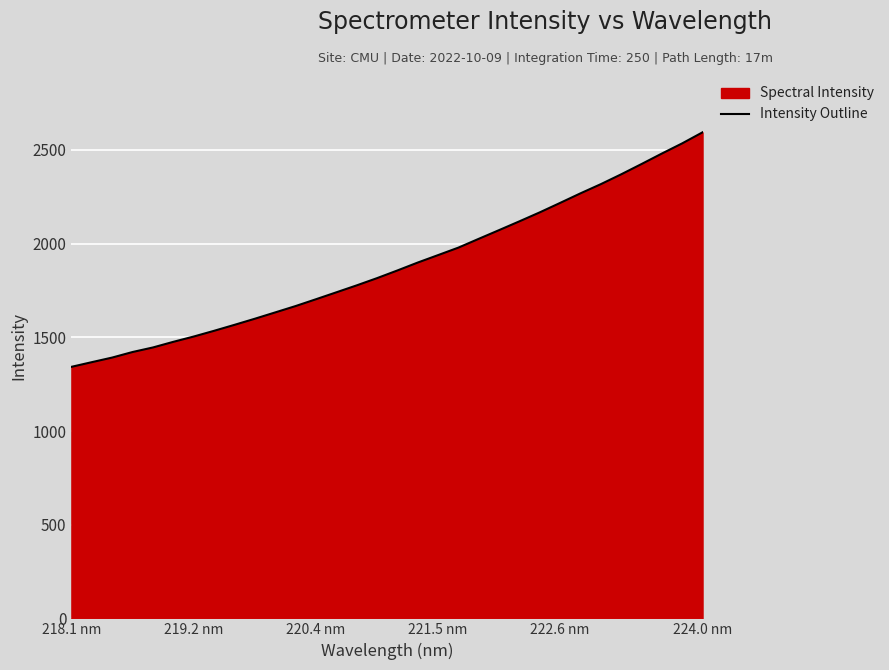

True or false: the data shows 3141.0 at 221.5 nm.

False